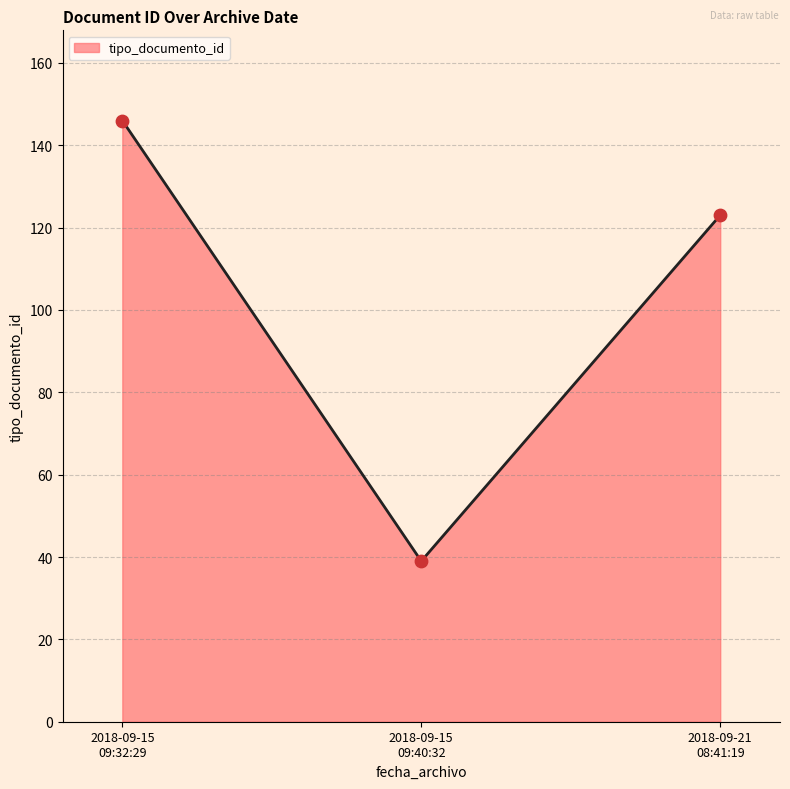

What is the average value?

103